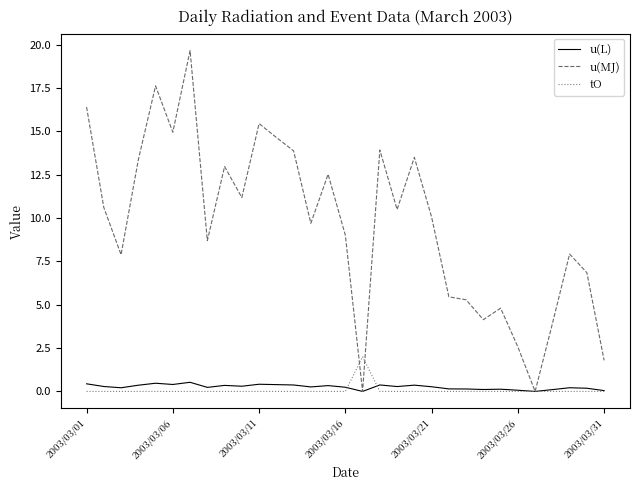

Which series has the largest total across all categories?

u(MJ)